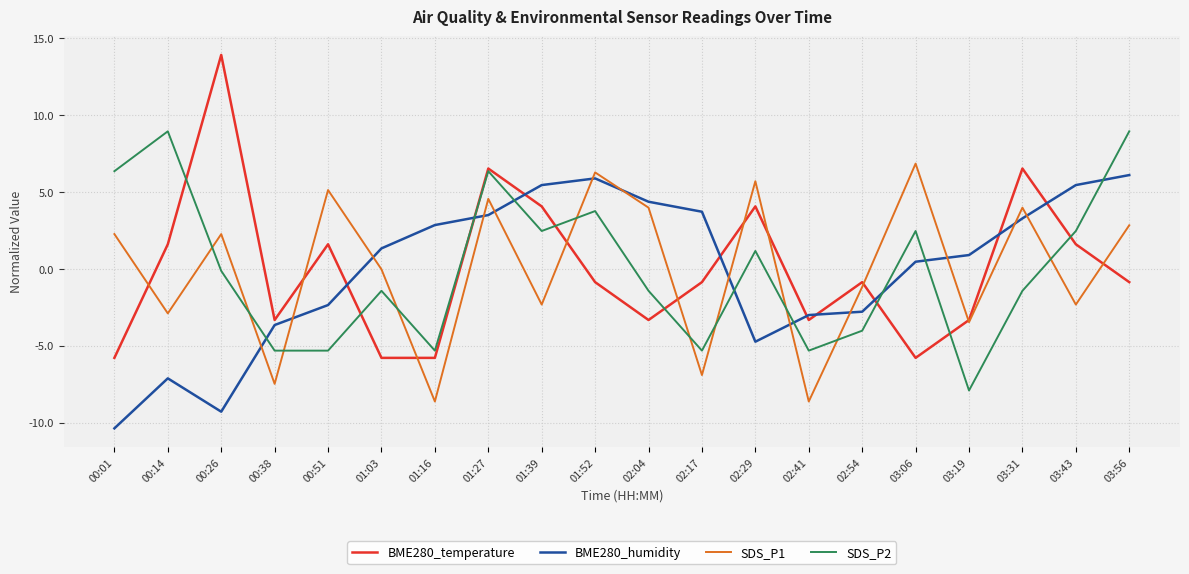

What is the spread (max minus min) of values at 01:03?

7.1